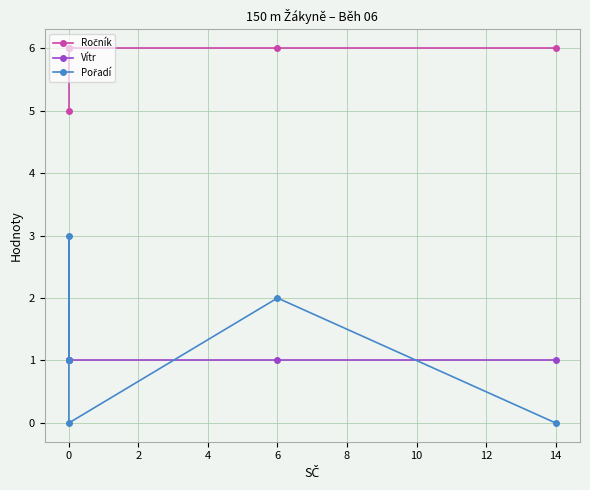

True or false: Ročník and Vítr cross at least once.

False